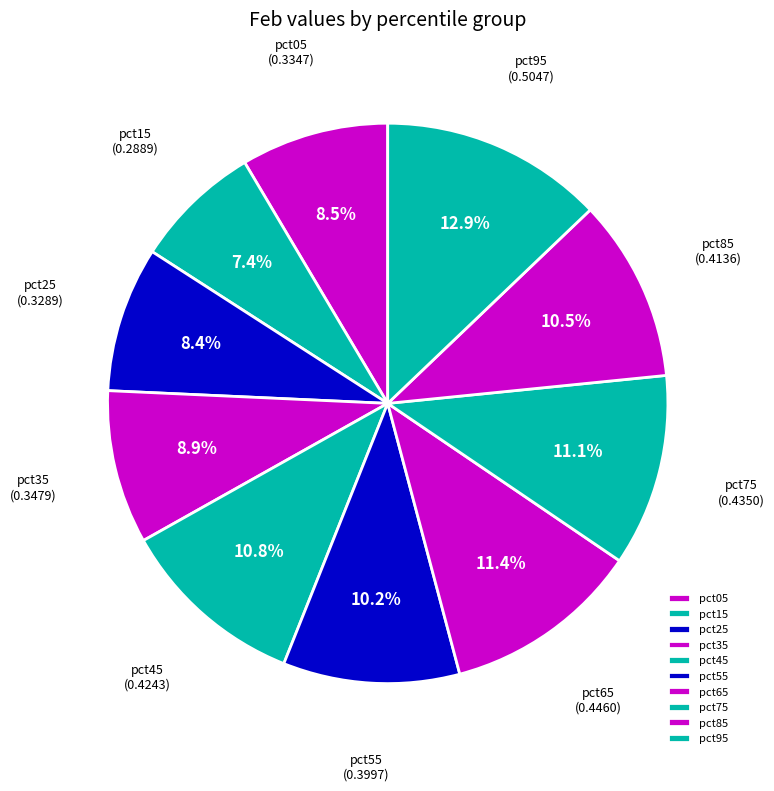

Is it true that pct75 is 11% of the pie?

True